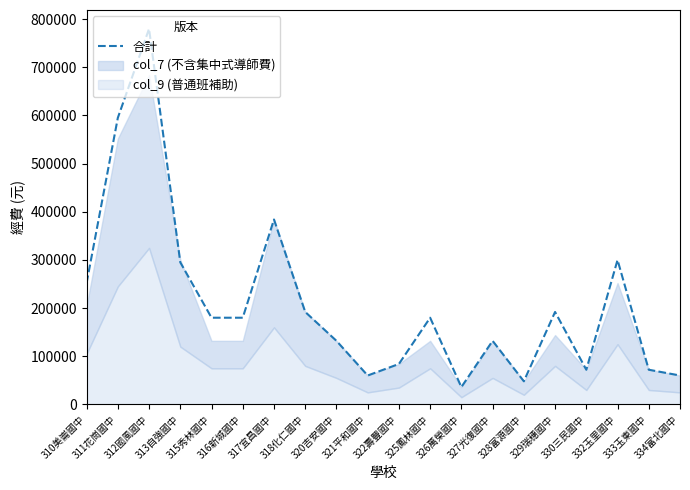

Read the value at 325鳳林國中.

180000